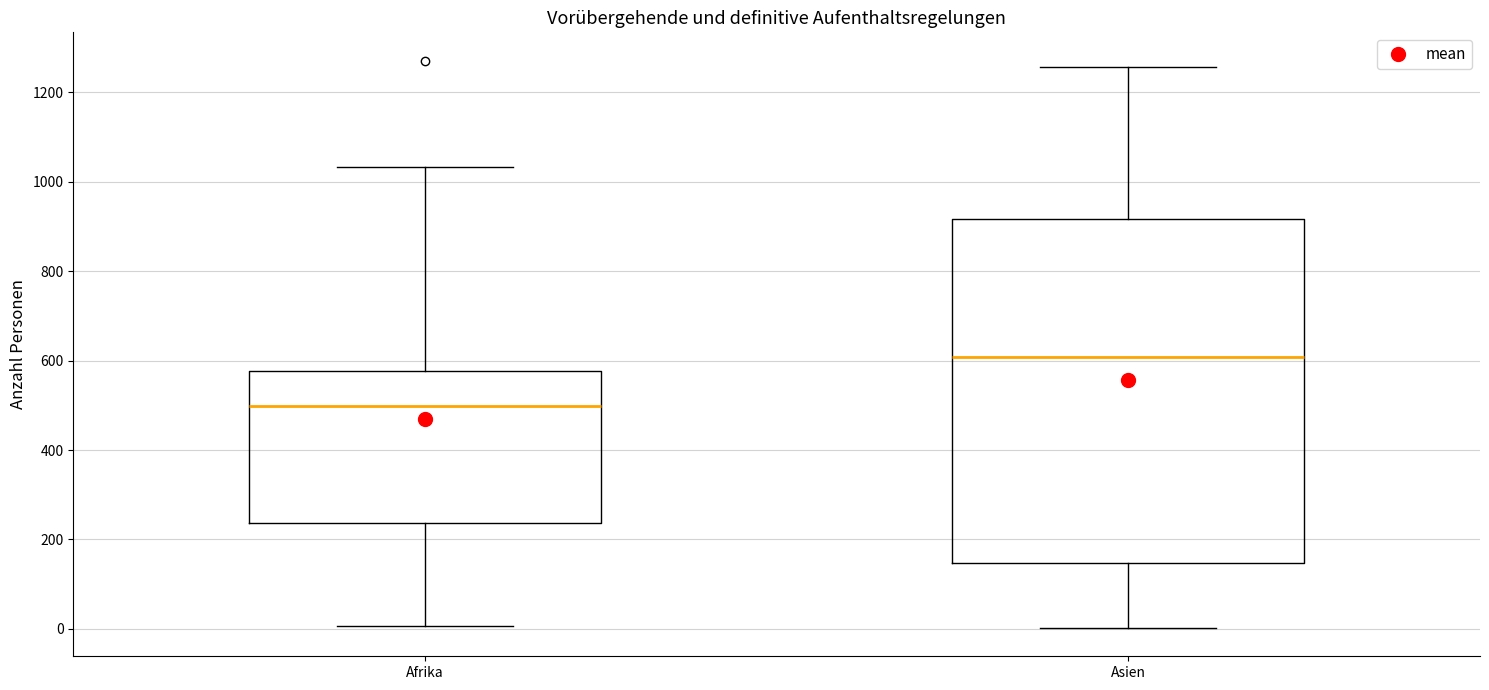

Reading left to right, transcribe this box plot: for each box, give where its median line is, the range the box spans, and where its two whiskers end, as read against the y-axis. The values are not printed on the chart, so give them approximately, as read against the axis.

Afrika: median 500, box 240 to 580, whiskers 0 to 1040
Asien: median 600, box 140 to 920, whiskers 0 to 1260